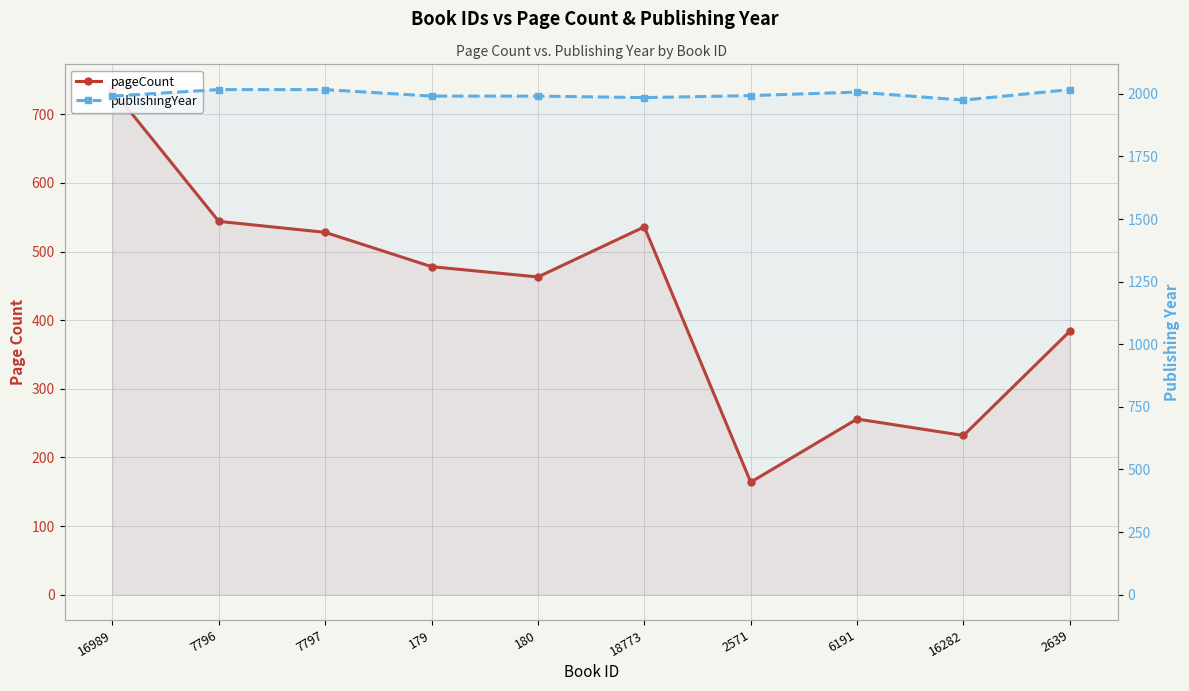

What is the lowest value of the publishingYear series?

1975